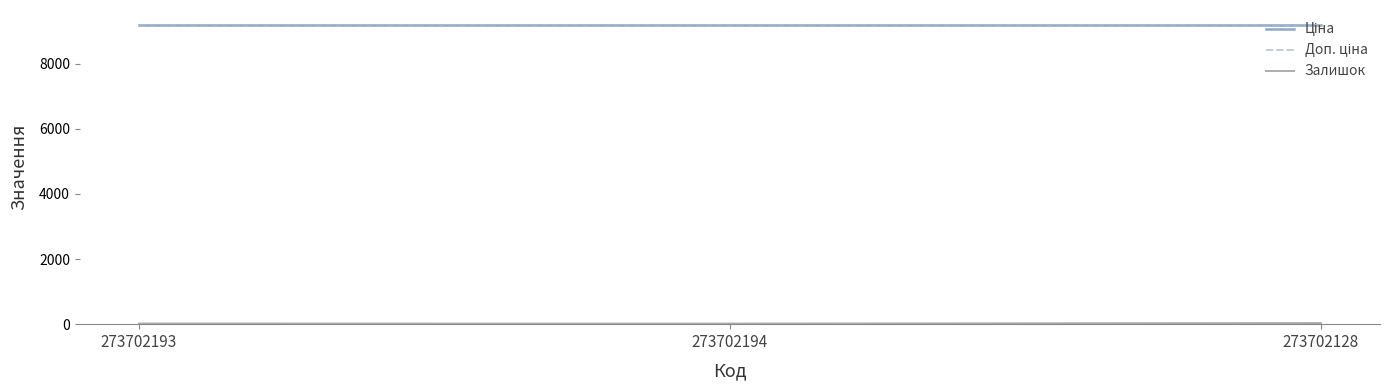

True or false: Ціна has a value of 2198.0 at 273702193.

False